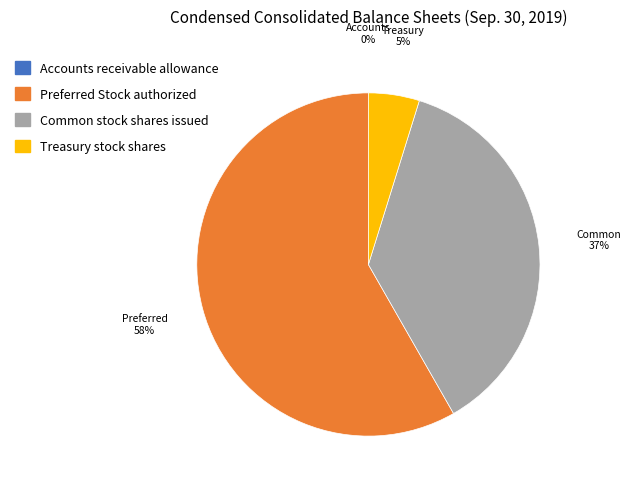

What is the majority slice?

Preferred Stock authorized